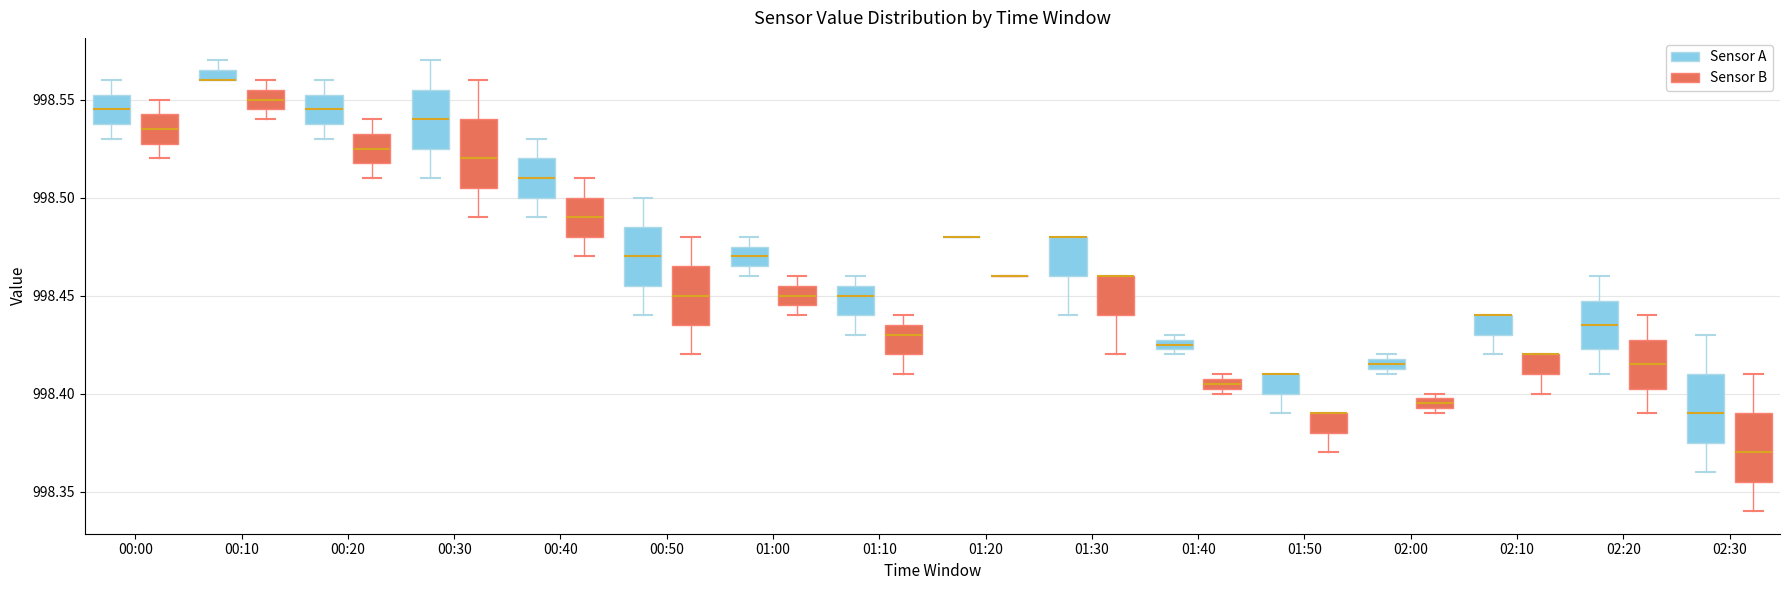

Where is the lower edge of the box for 02:30 (Sensor B) on the y-axis? The values are not printed on the chart, so give them approximately, as read against the axis.

998.355